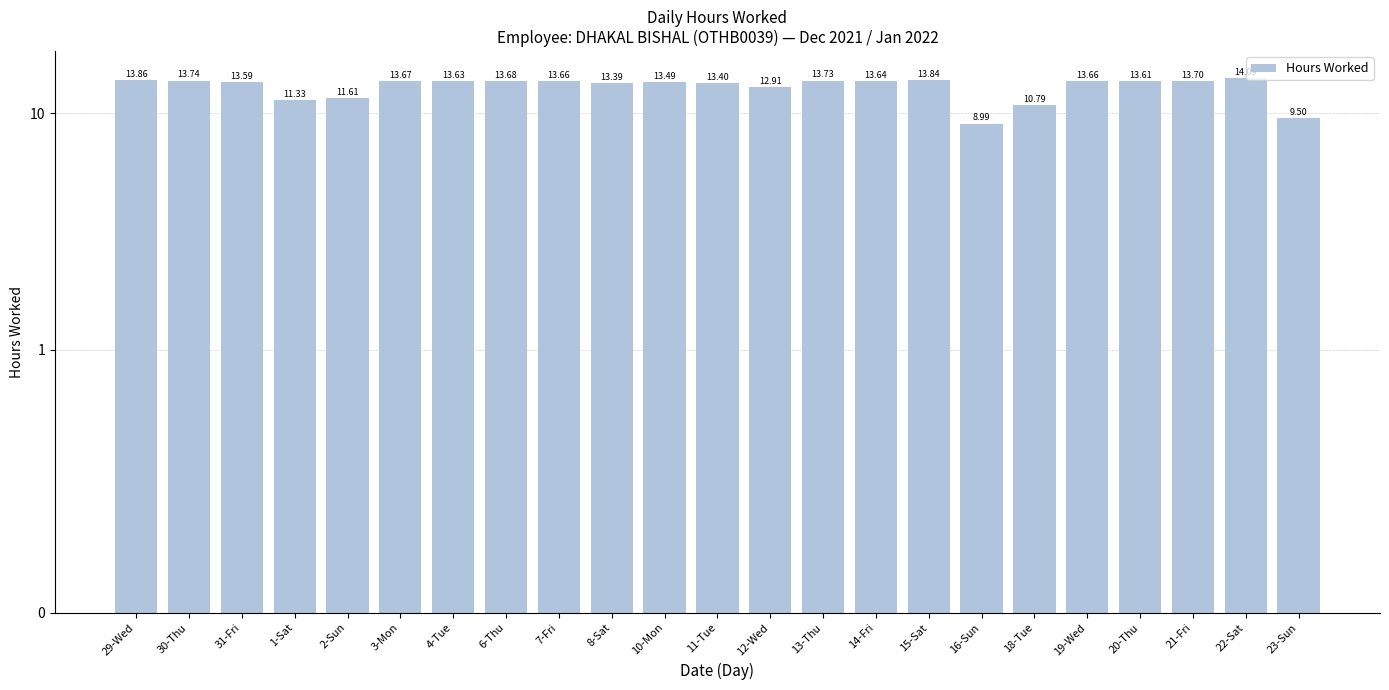

What is the difference between the maximum and minimum values?

5.1